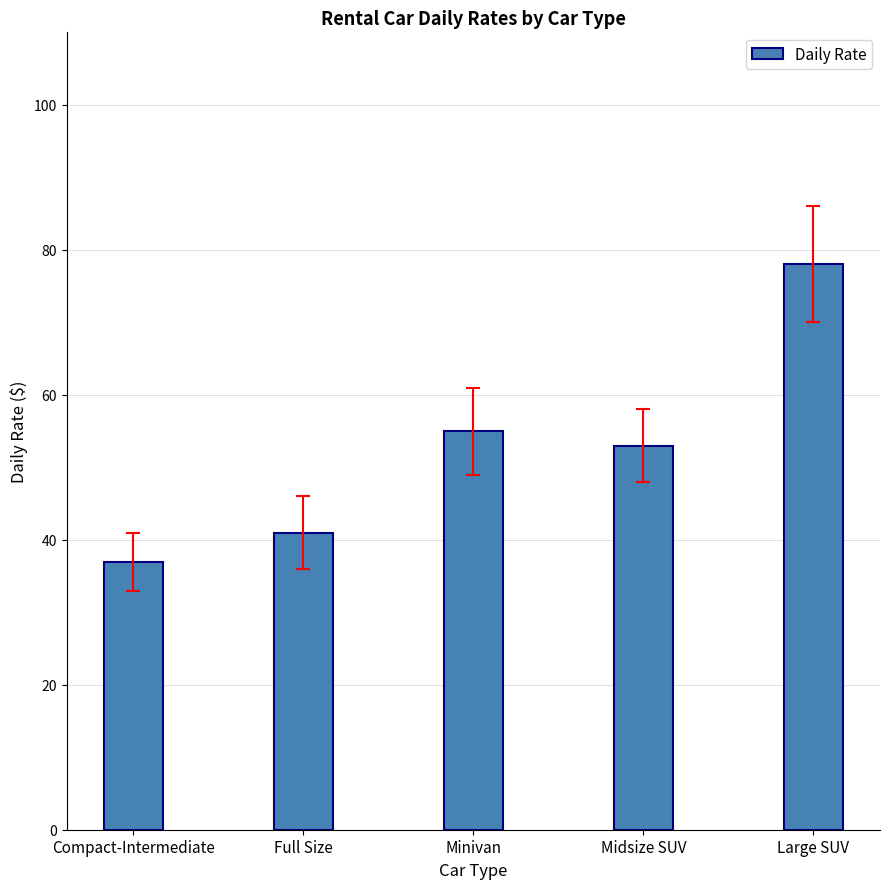

How many bars are there in total?

5